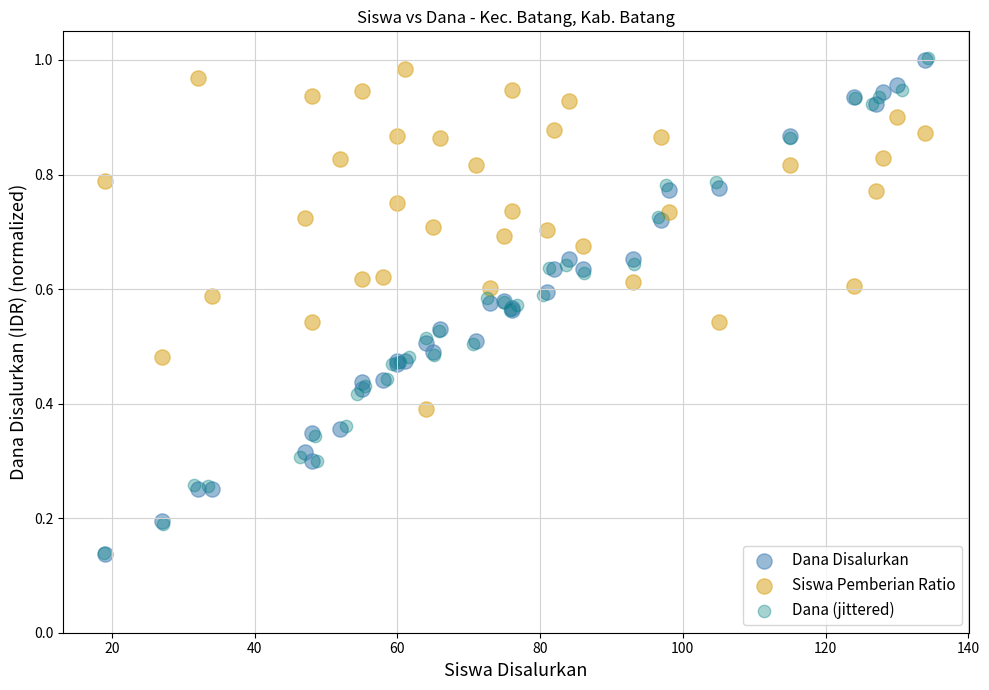

Which series has the largest Y range (max minus min)?

Dana (jittered)